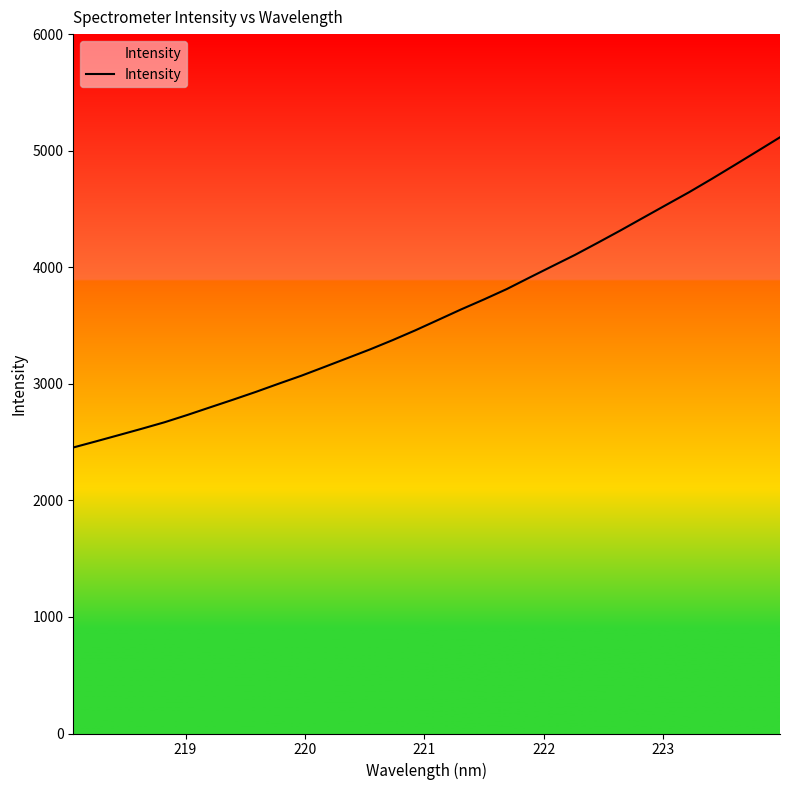

What is the smallest value displayed?

2453.7